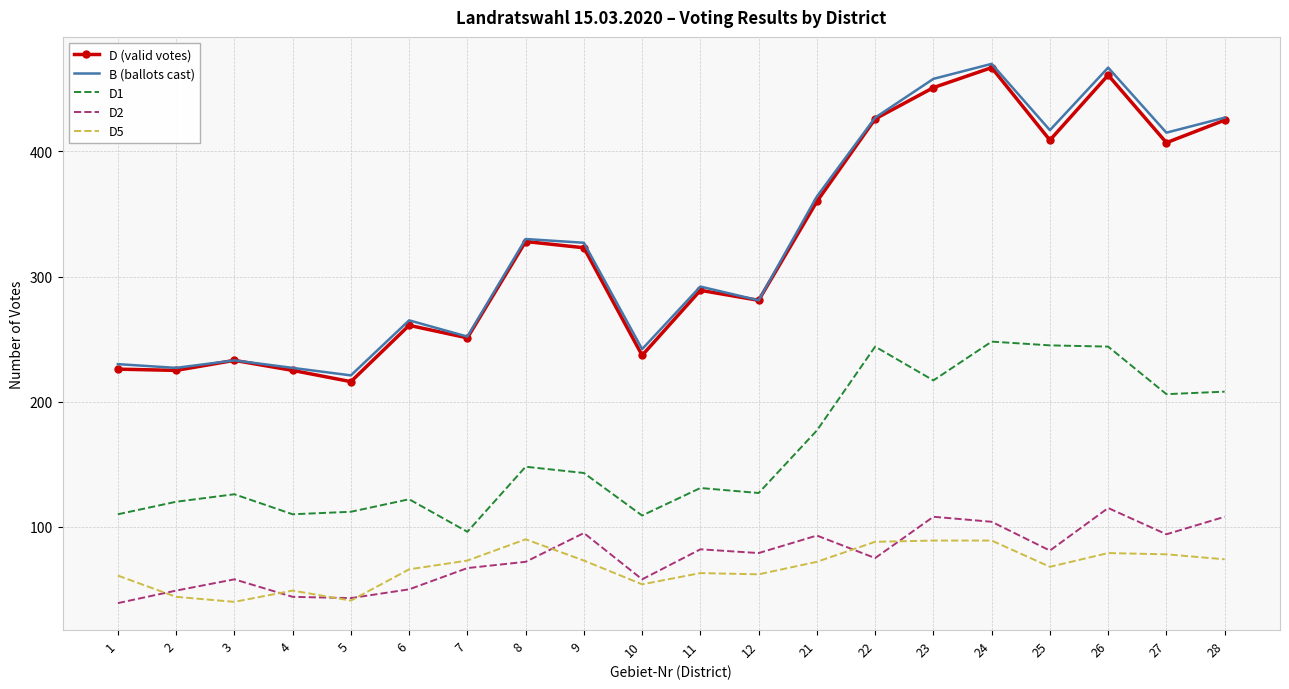

What is the spread (max minus min) of values at 27?

337